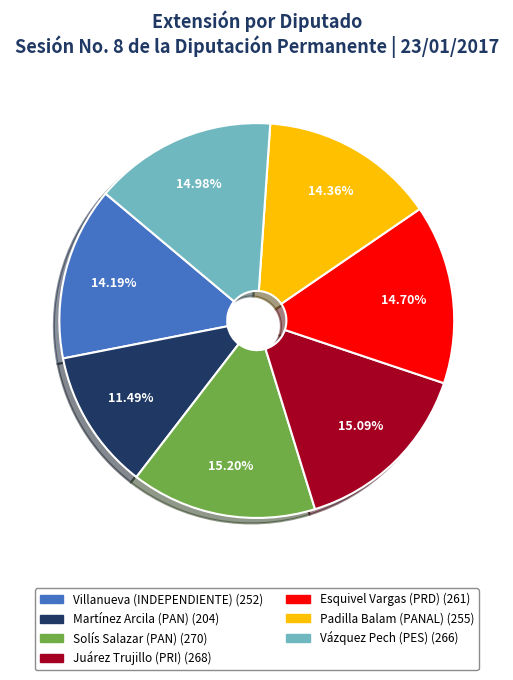

Is there a majority slice in this chart?

No